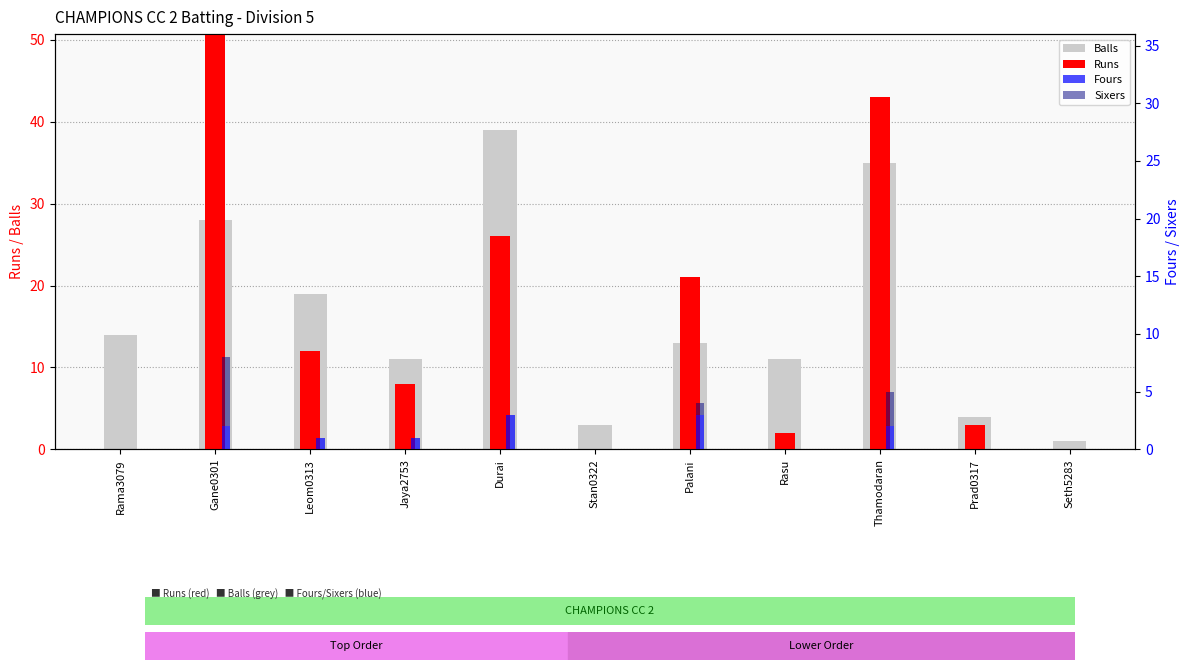

Is it true that Sixers equals -3 at Stan0322?

False